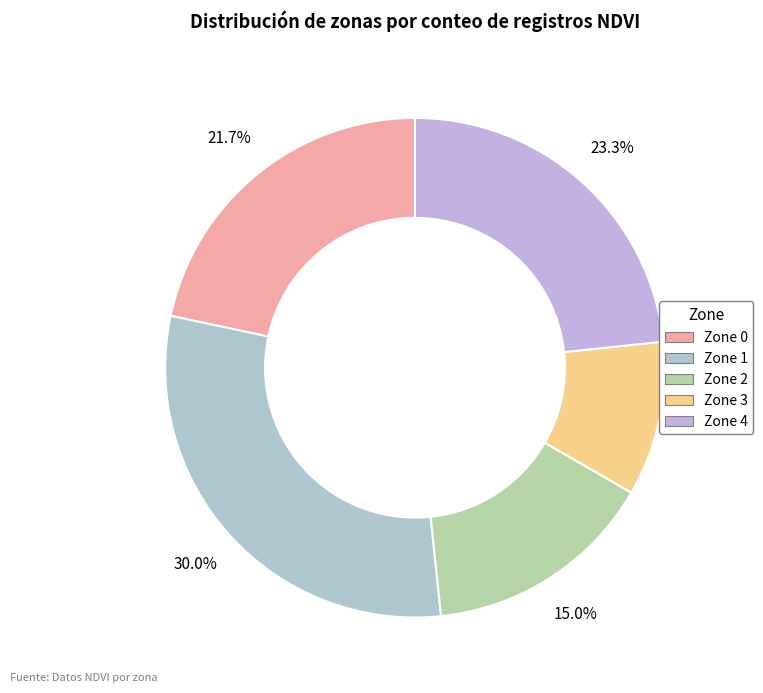

How many slices are in this pie chart?

5